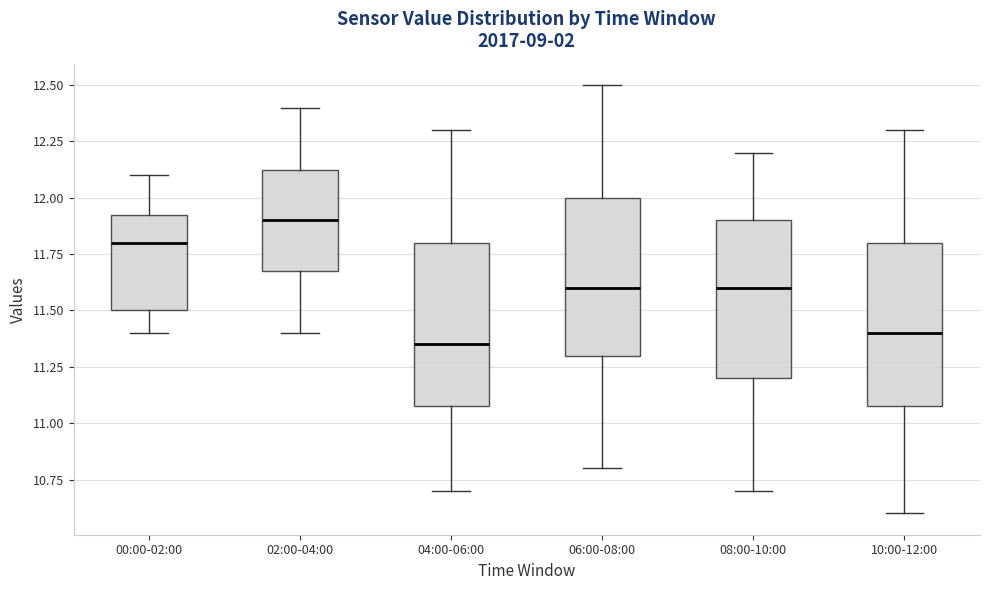

Which box has the highest median line?

02:00-04:00